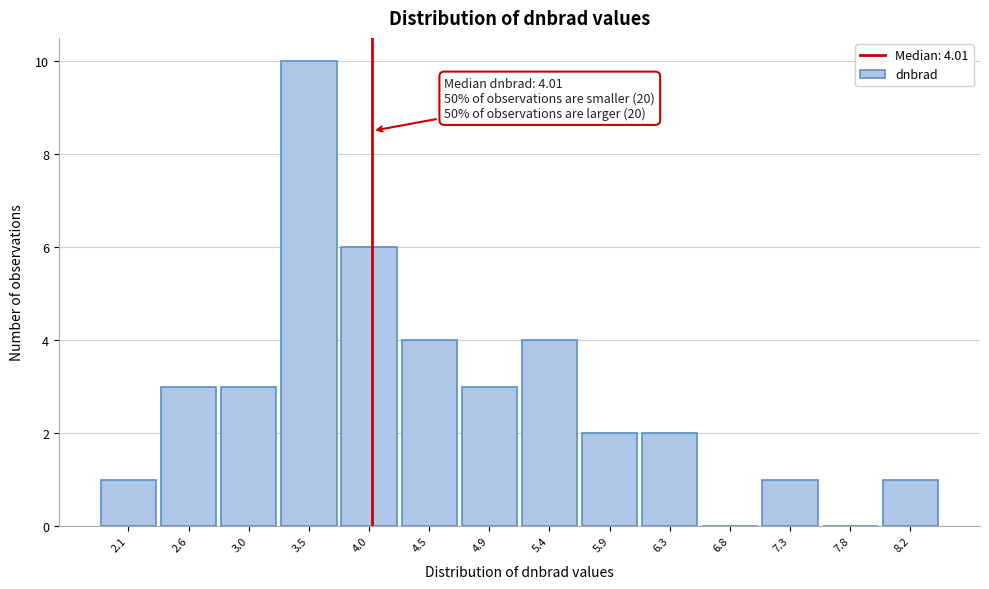

Which range on the x-axis has the tallest bar?

3.25 to 3.75